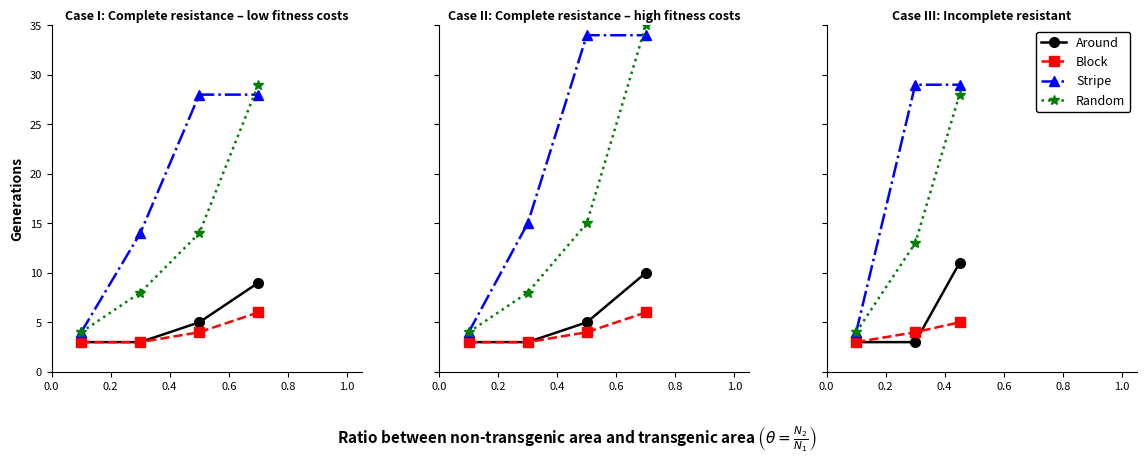

Which series has the largest total across all categories?

Stripe